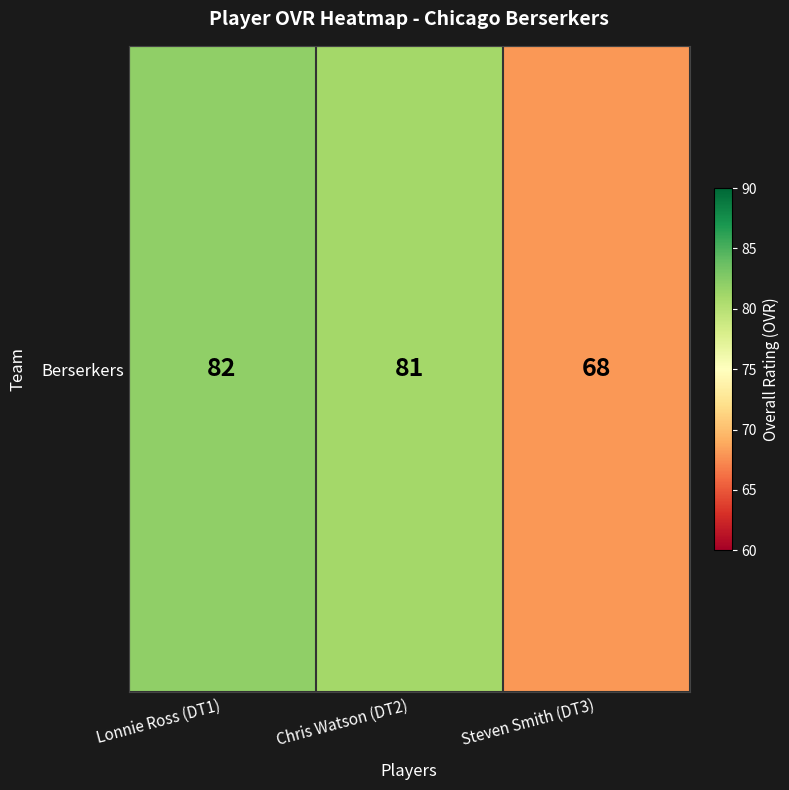

True or false: the data shows 27 at Lonnie Ross (DT1).

False